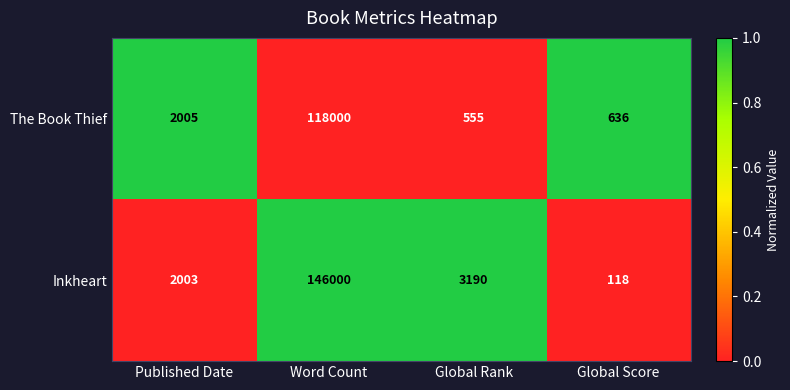

Rank the series by their maximum value, from highest to lowest.

Inkheart, The Book Thief